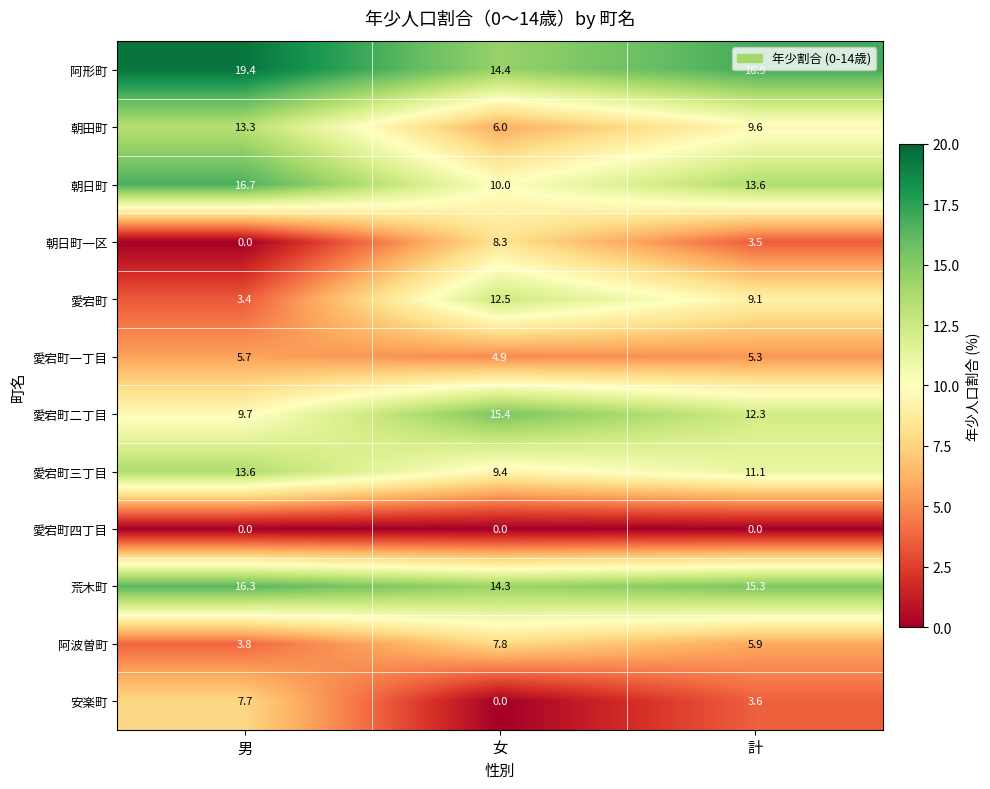

What is the total value across all series at 計?

106.2